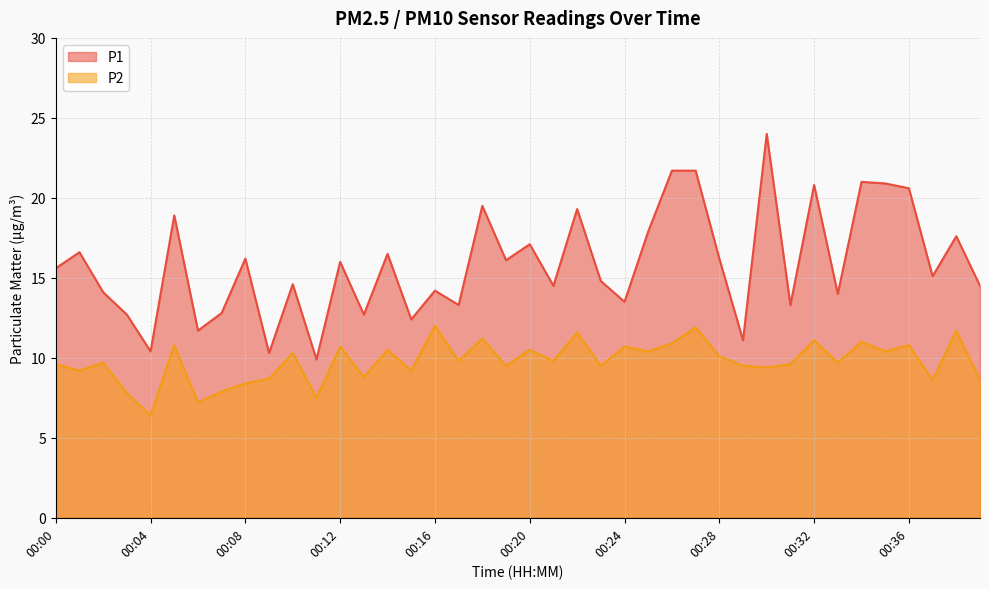

Which label corresponds to the largest value in the chart?

00:30